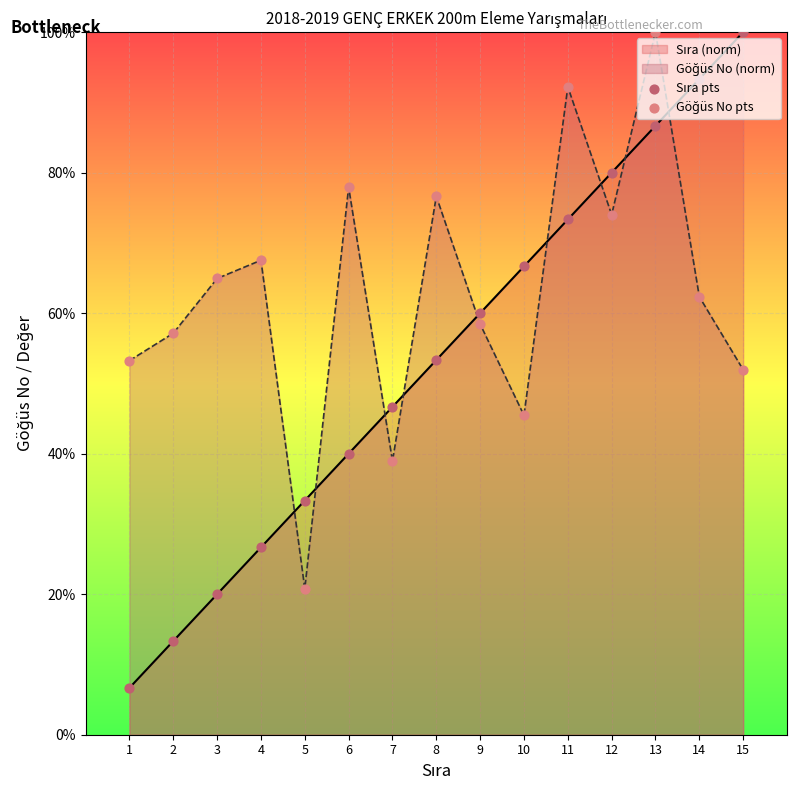

Which series has the widest spread of Y values?

Sıra pts